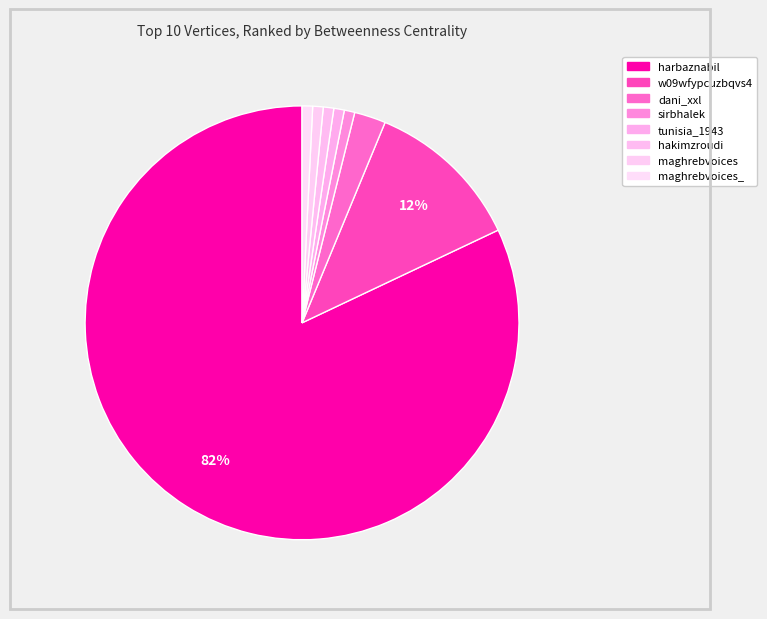

How many segments does this pie chart have?

8